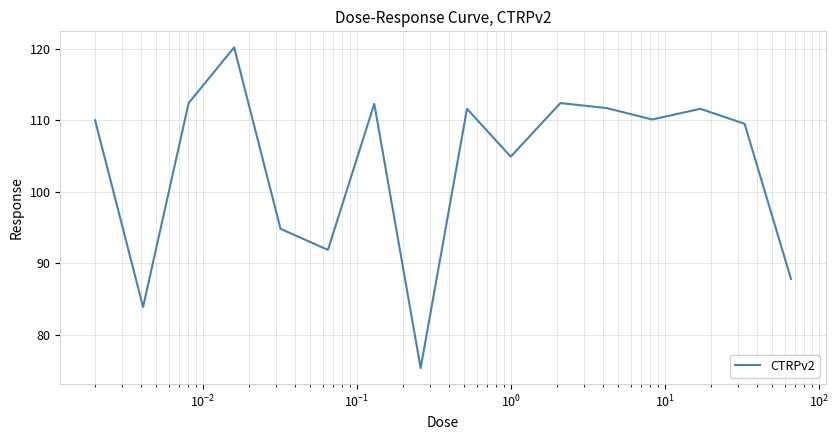

What is the minimum value shown in the chart?

75.3